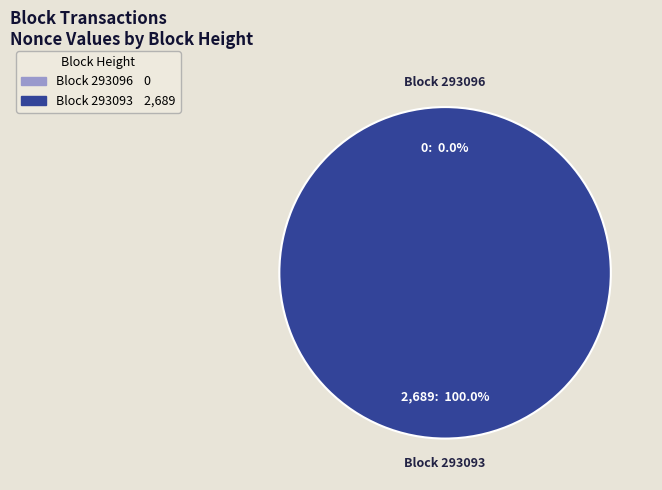

Do 293096 and 293093 together represent more than half of the pie?

Yes